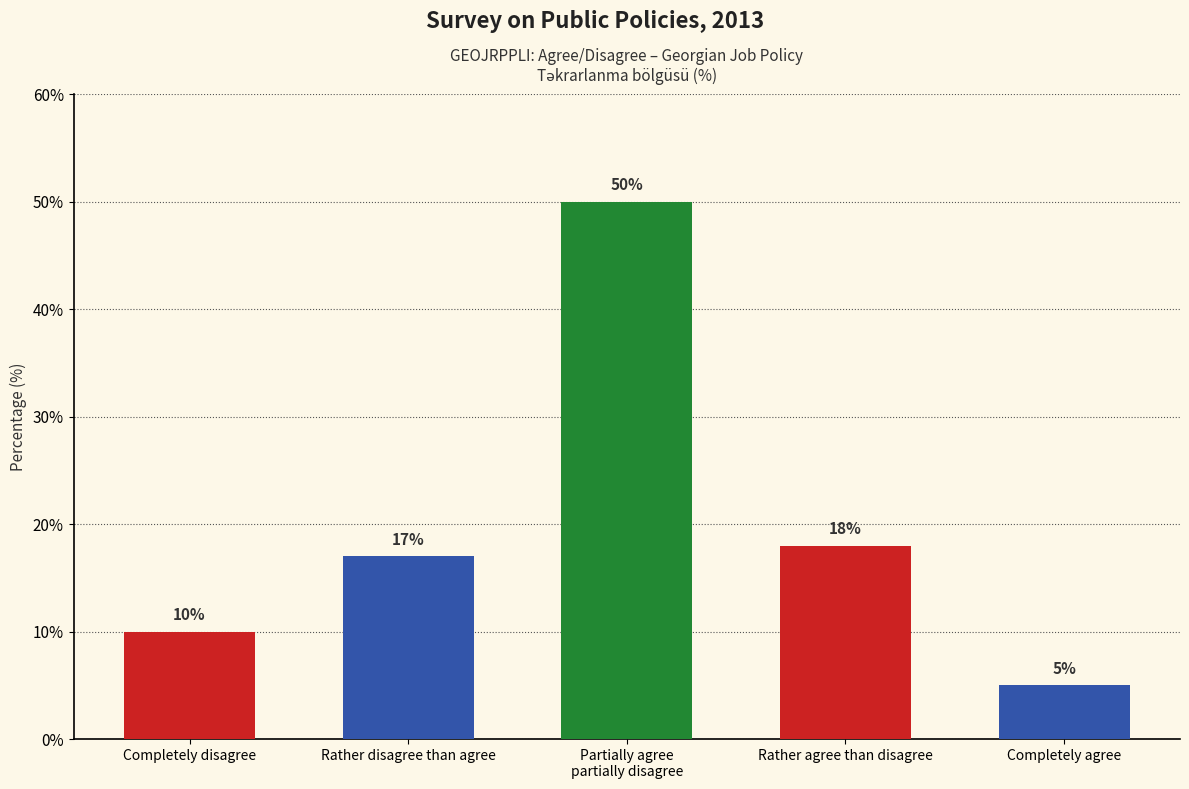

What is the label of the 3rd bar from the right?

Partially agree
partially disagree